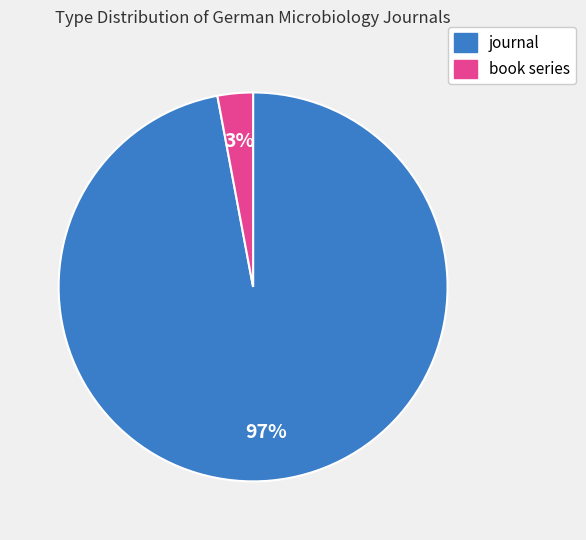

To the nearest percent, what percentage of the pie is journal?

97%